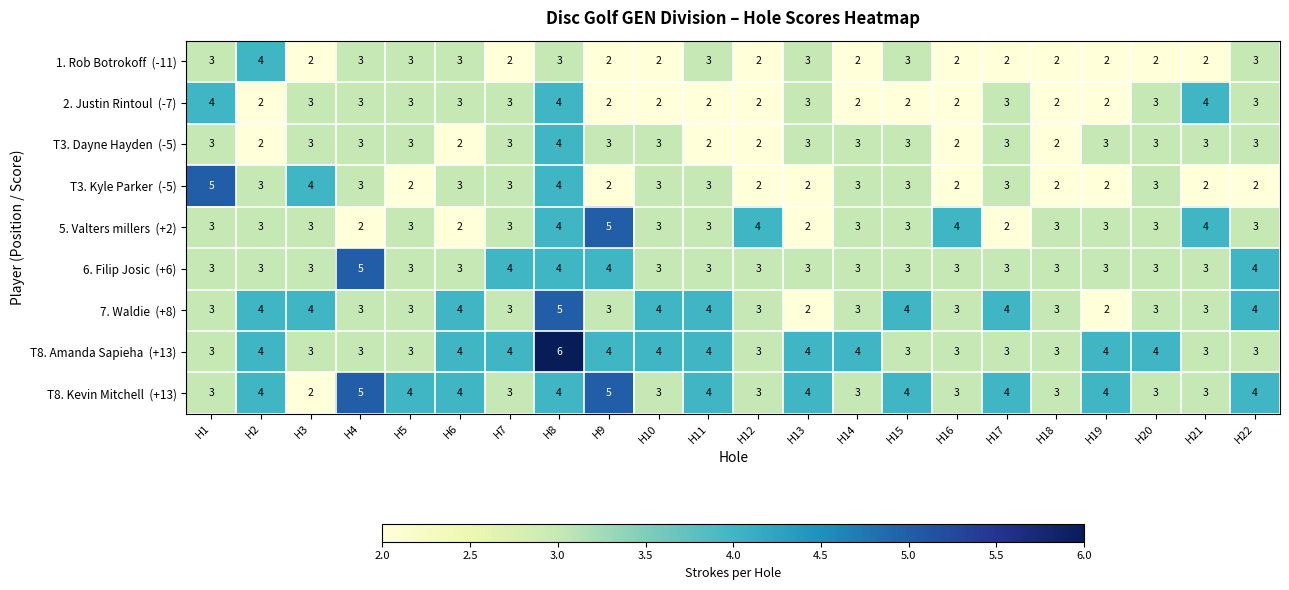

Which label corresponds to the largest value in the chart?

H8